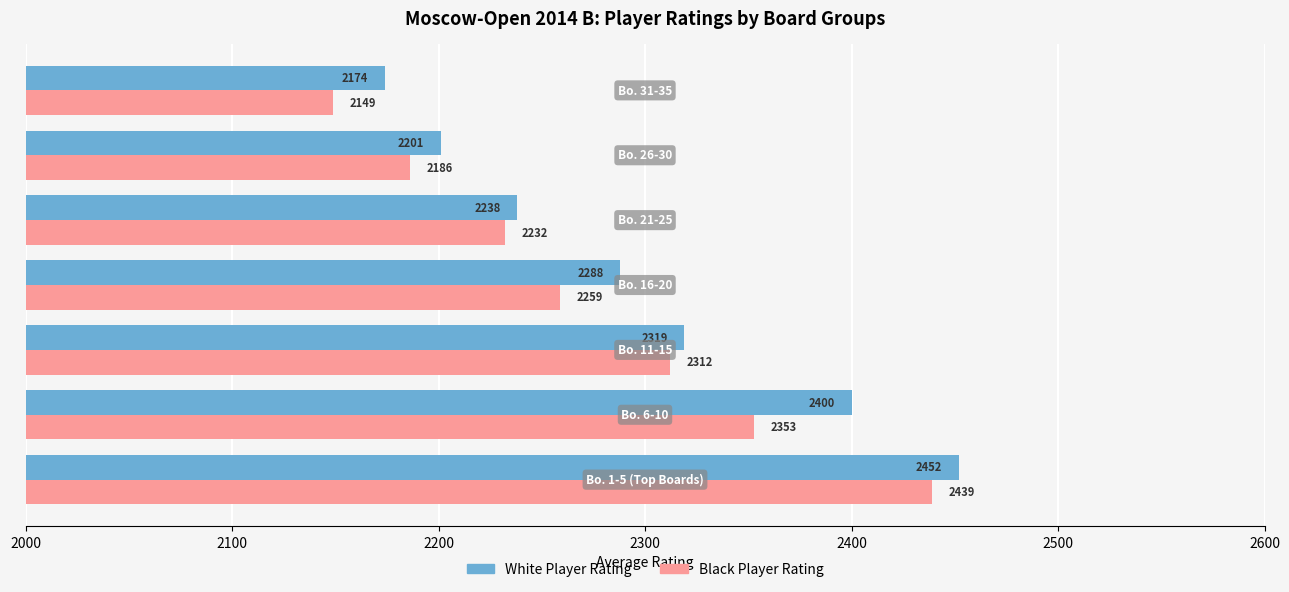

What is the smallest value displayed?

2149